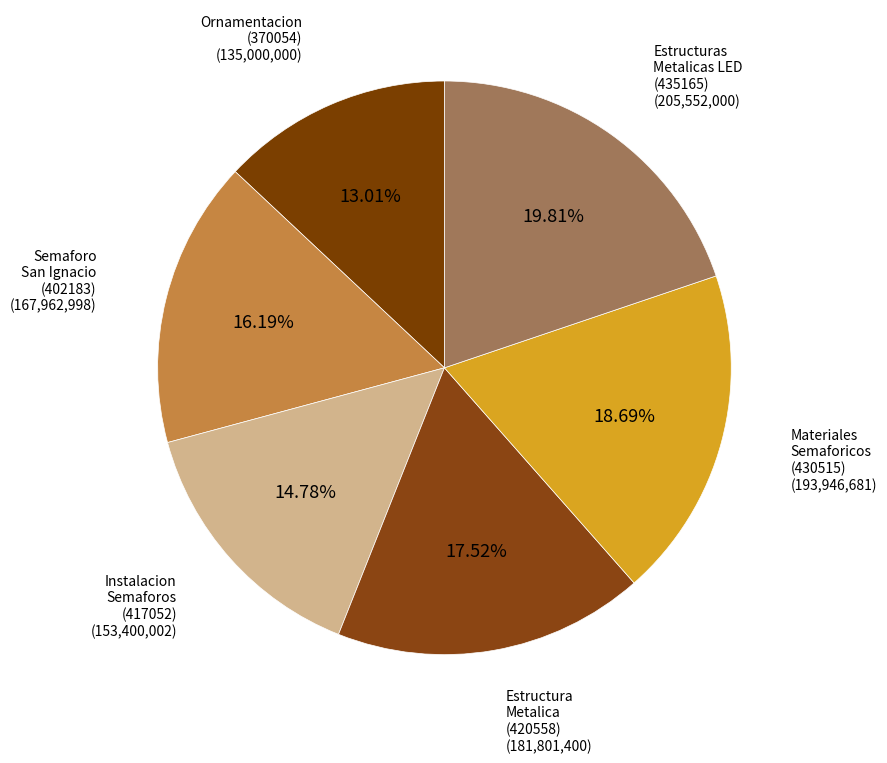

What is the largest slice in the pie chart?

435165-adquisicion-estructuras-metalicas